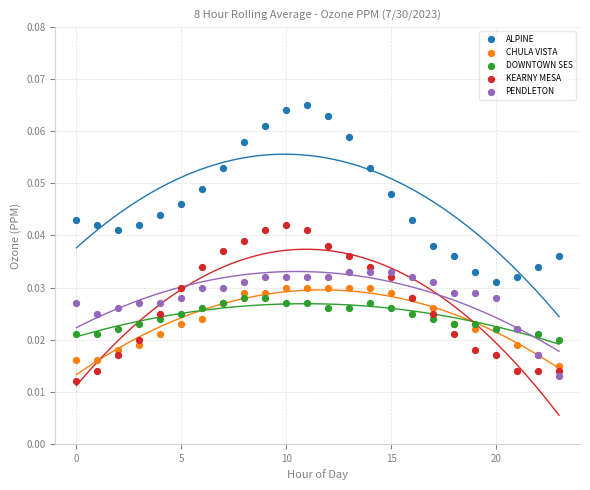

Which series reaches the maximum Y coordinate?

ALPINE